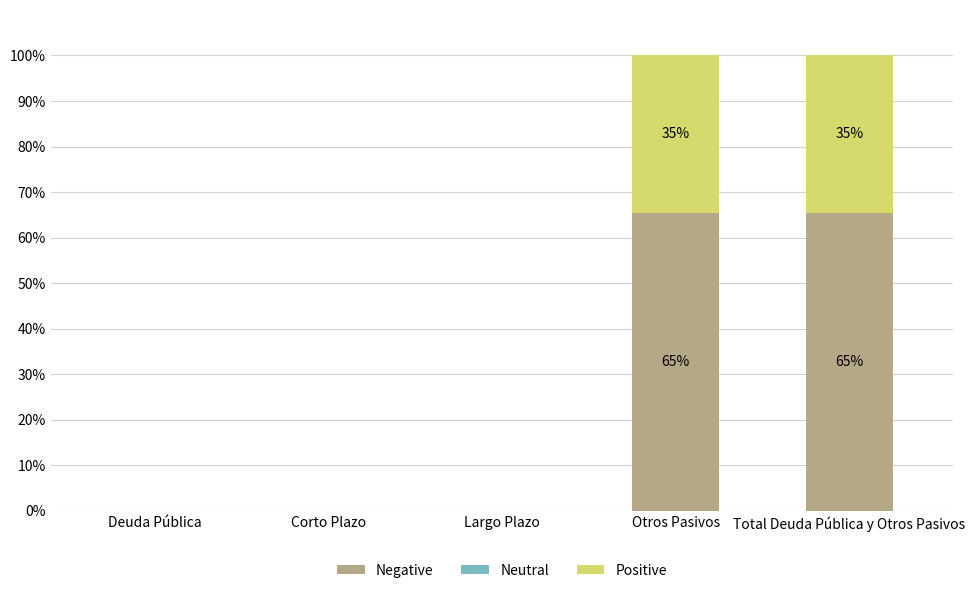

Are the bars horizontal?

No